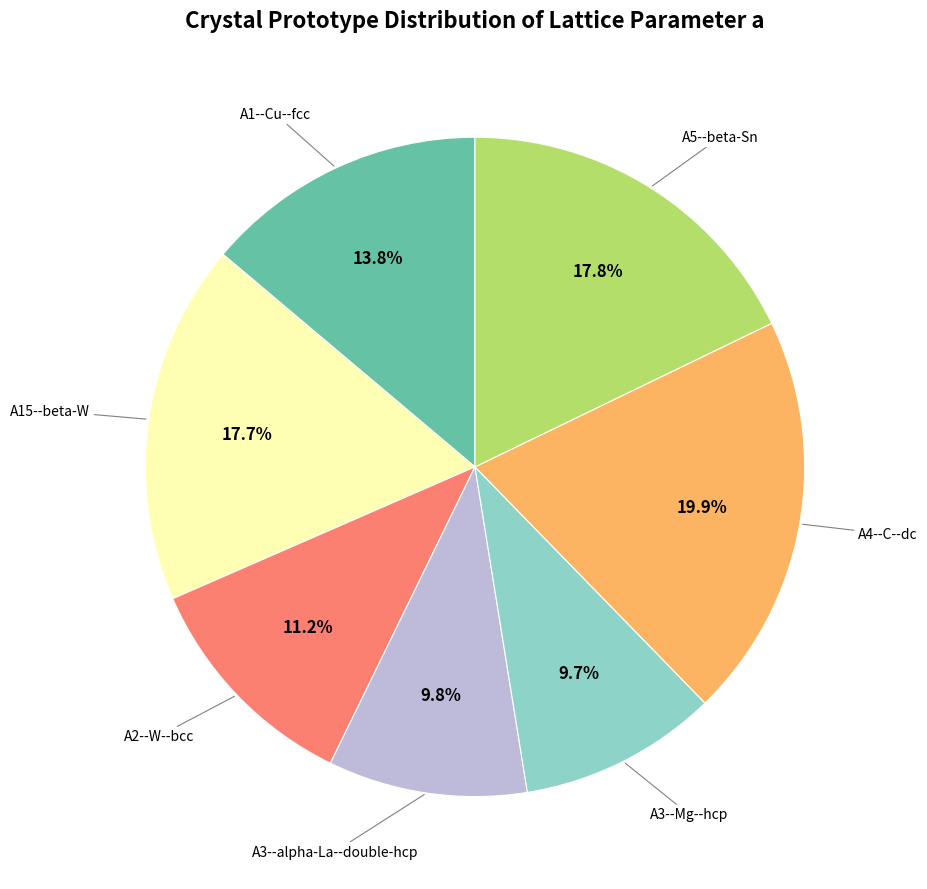

Is there any slice that represents more than half of the pie?

No